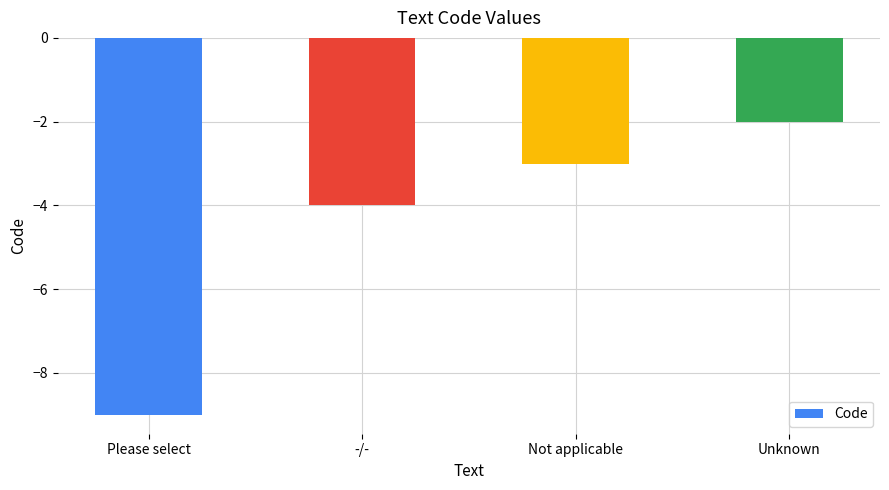

Is it true that the value at -/- is -4?

True